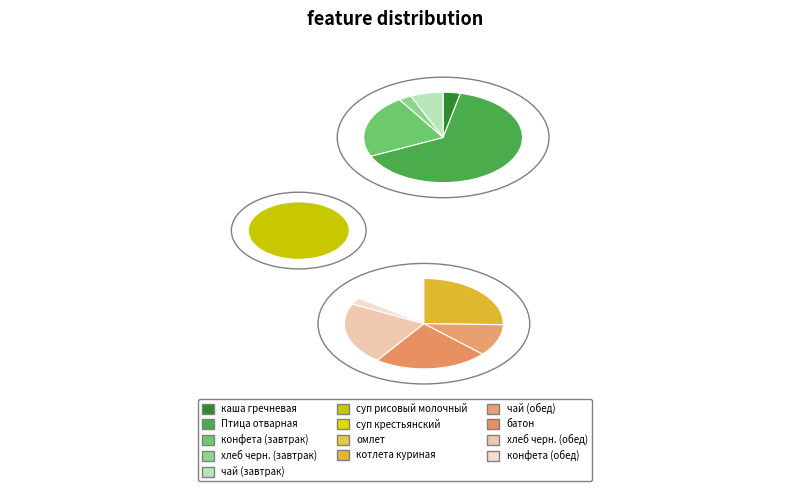

Which category has the smallest portion of the pie?

хлеб черн. (завтрак)